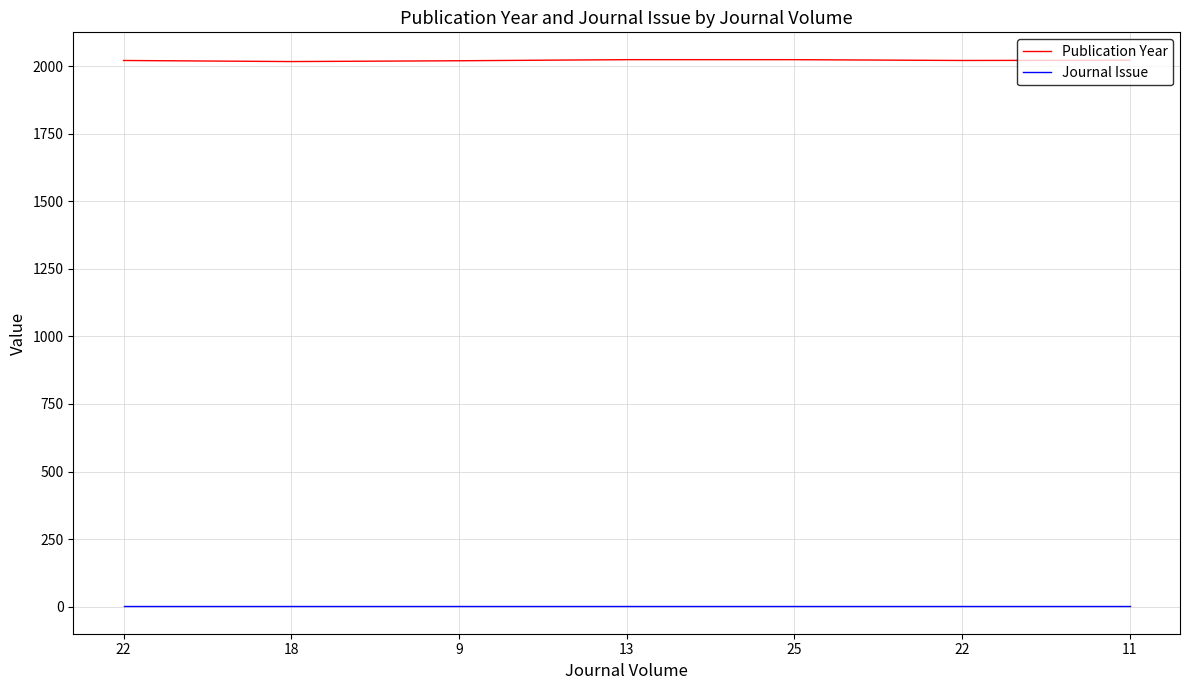

The value of Journal Issue at 18 is 1. True or false?

False